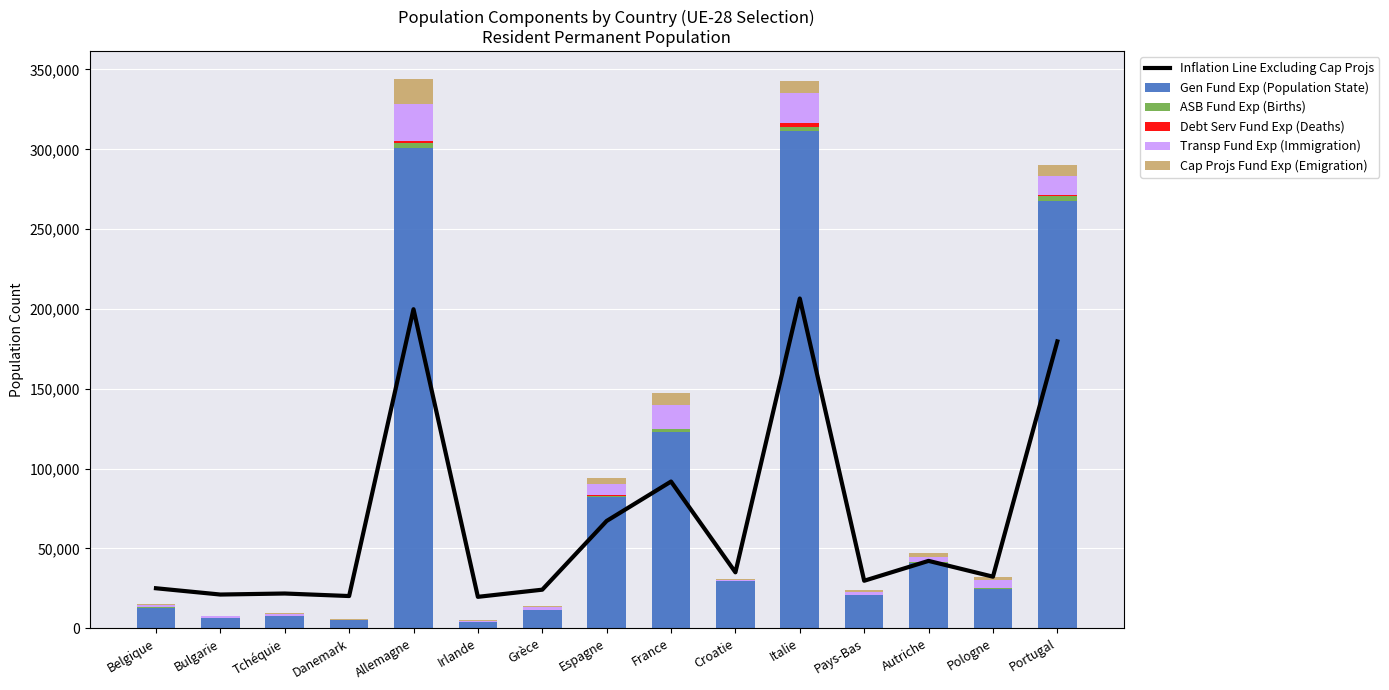

What is the average value of the Inflation Line Excluding Cap Projs series?

67770.1